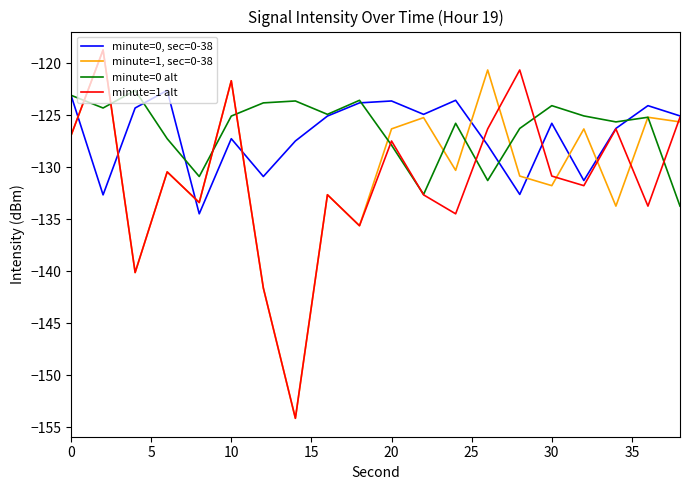

What is the maximum value for minute=1, sec=0-38?

-118.7